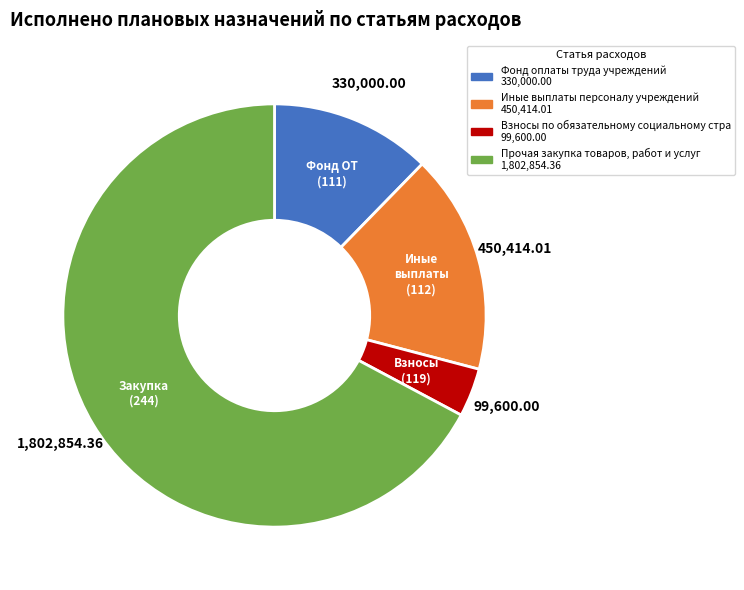

Is there any slice that represents more than half of the pie?

Yes